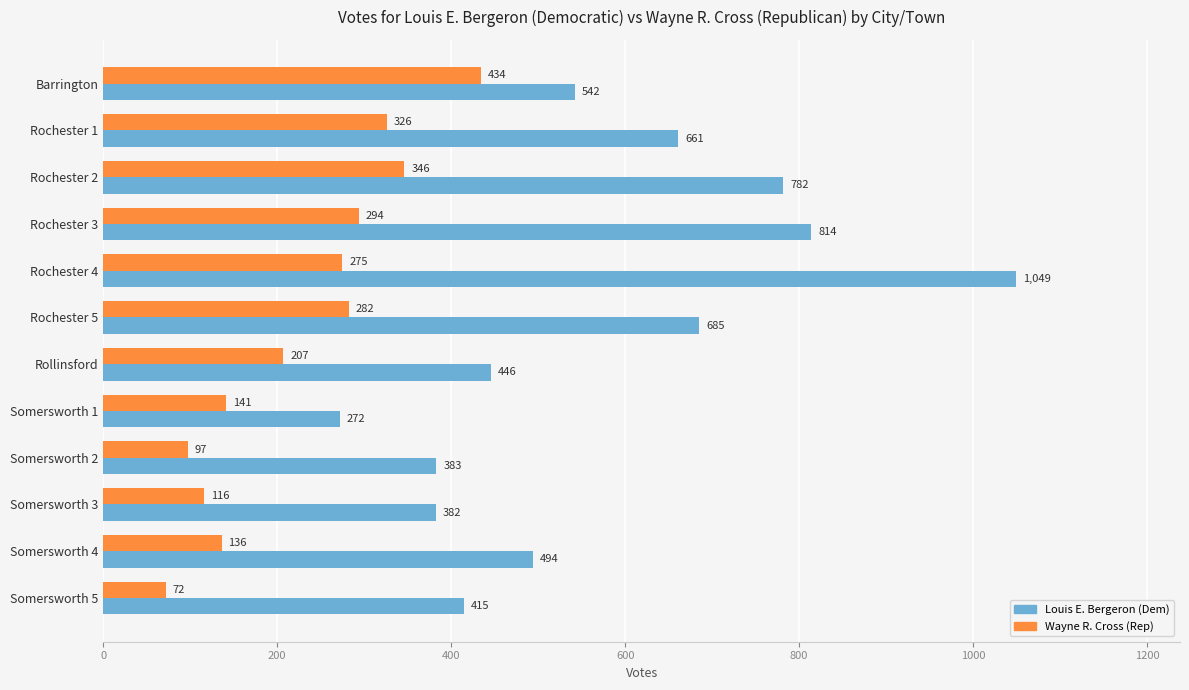

Which category has the highest value across all series?

Rochester 4